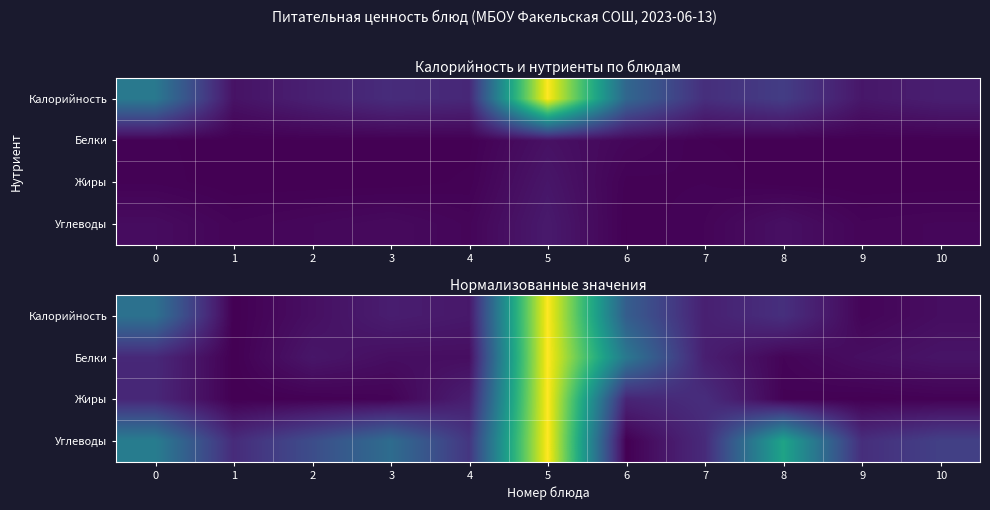

At which category does the chart reach its peak across all series?

5